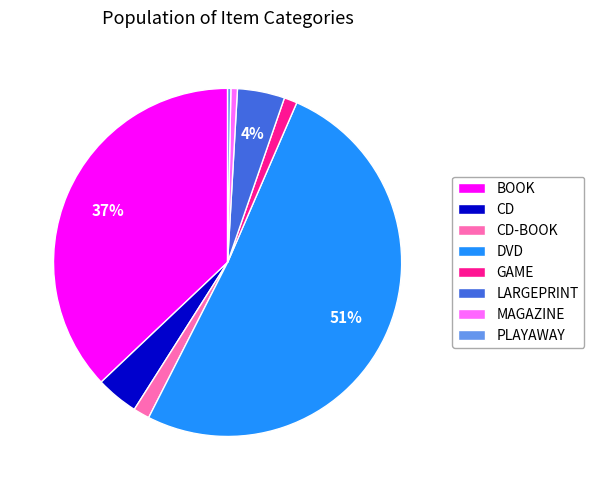

Count the number of slices in the pie.

8